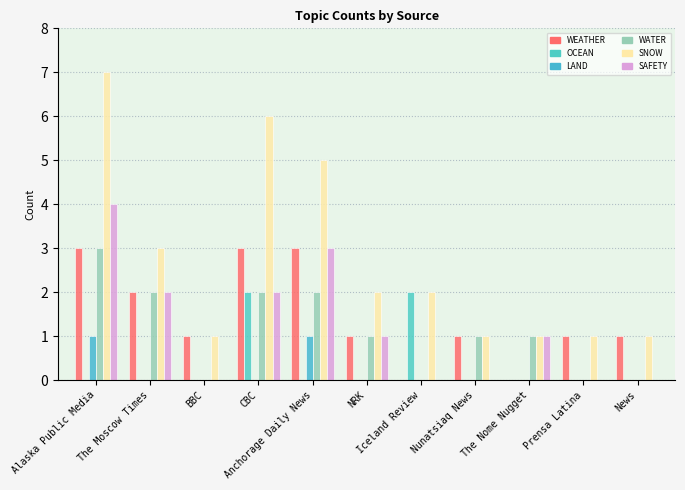

Are the bars grouped side by side (vs. stacked)?

Yes